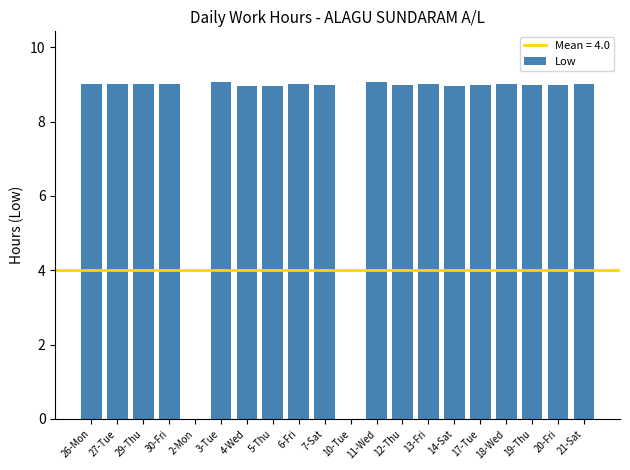

What is the greatest value displayed?

9.1